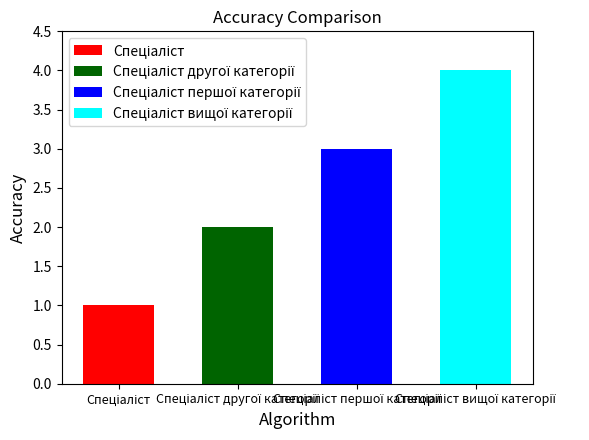

What is the maximum value shown in the chart?

4